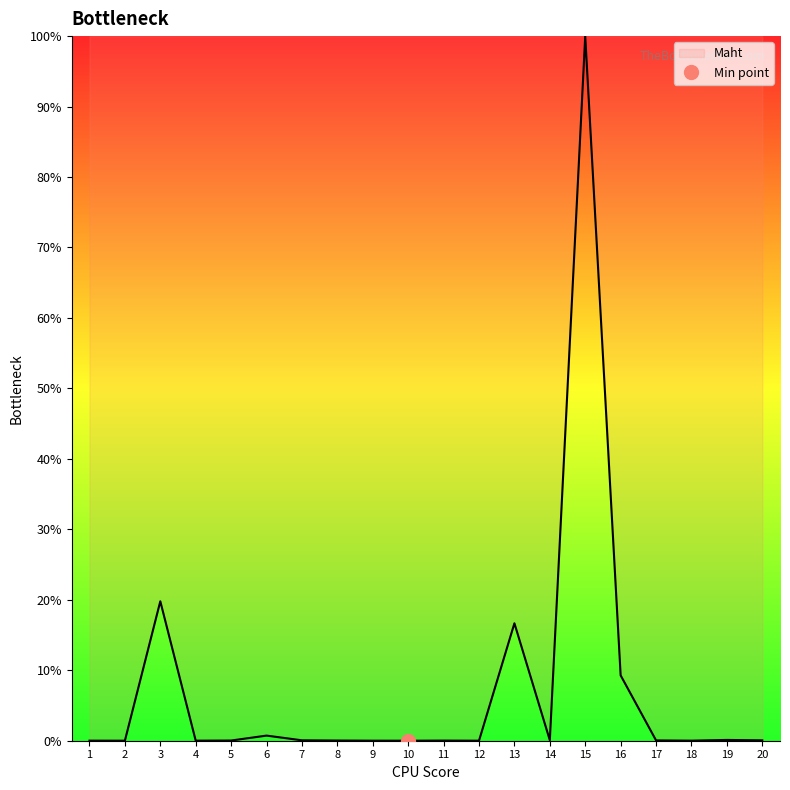

The value at 3 is 10.0. True or false?

False